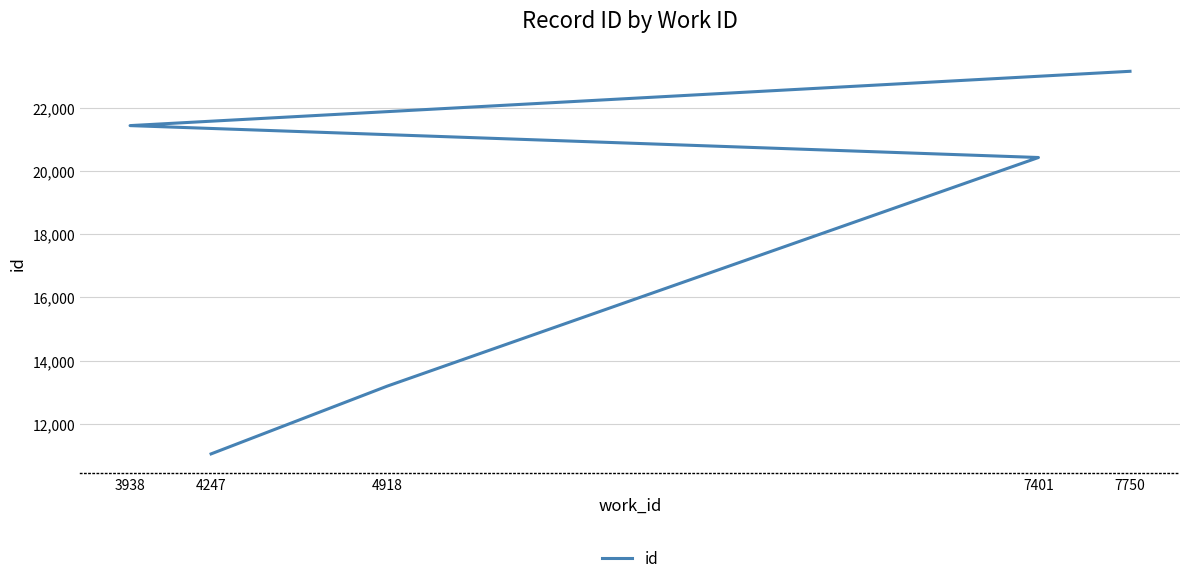

What is the ratio of the value at 7401 to the value at 4247?

1.8